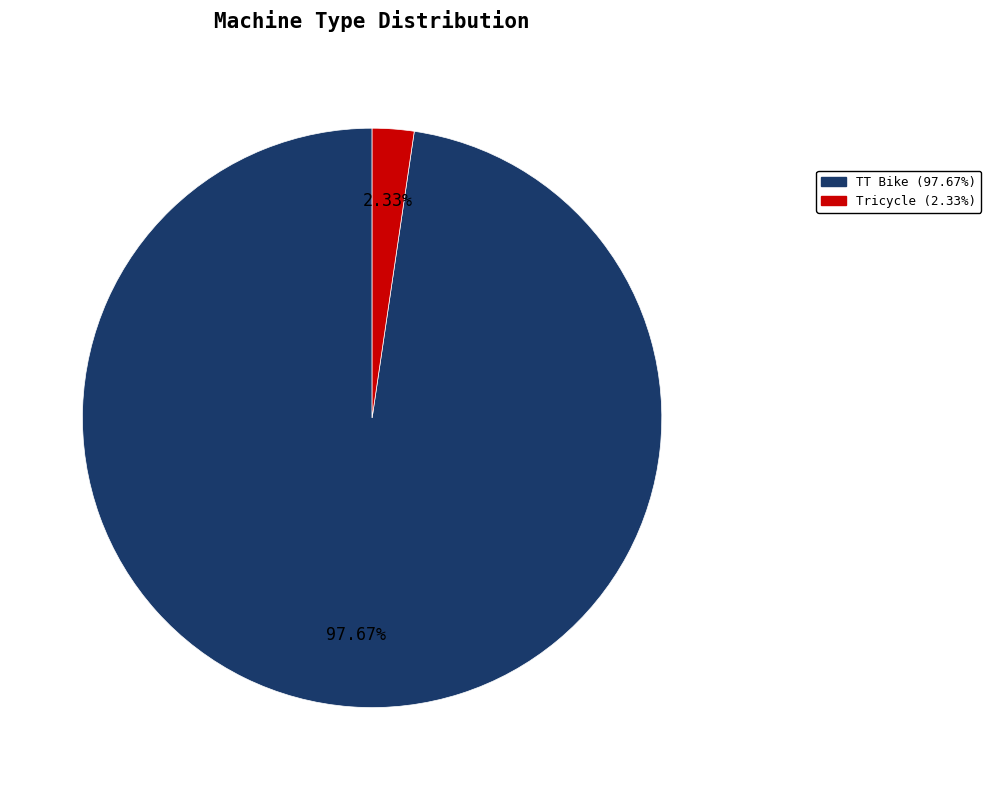

Is there any slice that represents more than half of the pie?

Yes